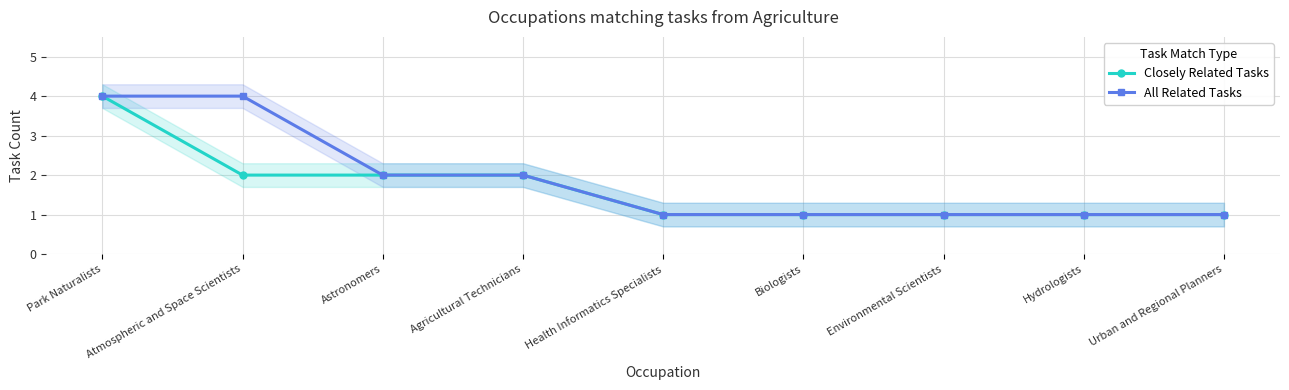

Is the value of All Related Tasks at Agricultural Technicians greater than the value of Closely Related Tasks at Hydrologists?

Yes